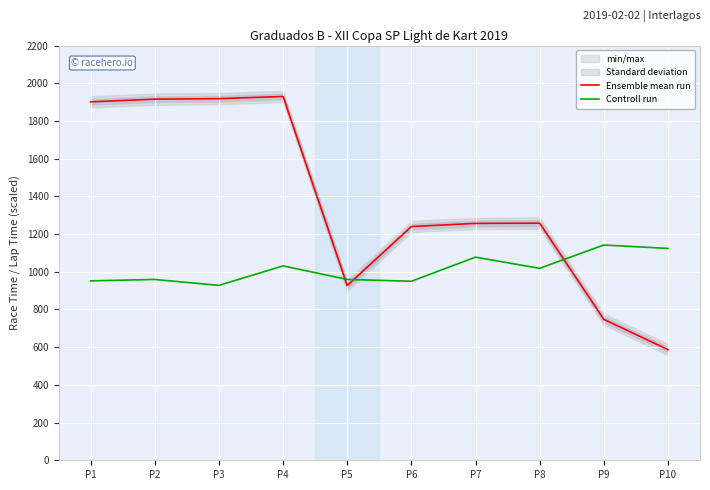

At which label is Controll run closest to 1034?

P4